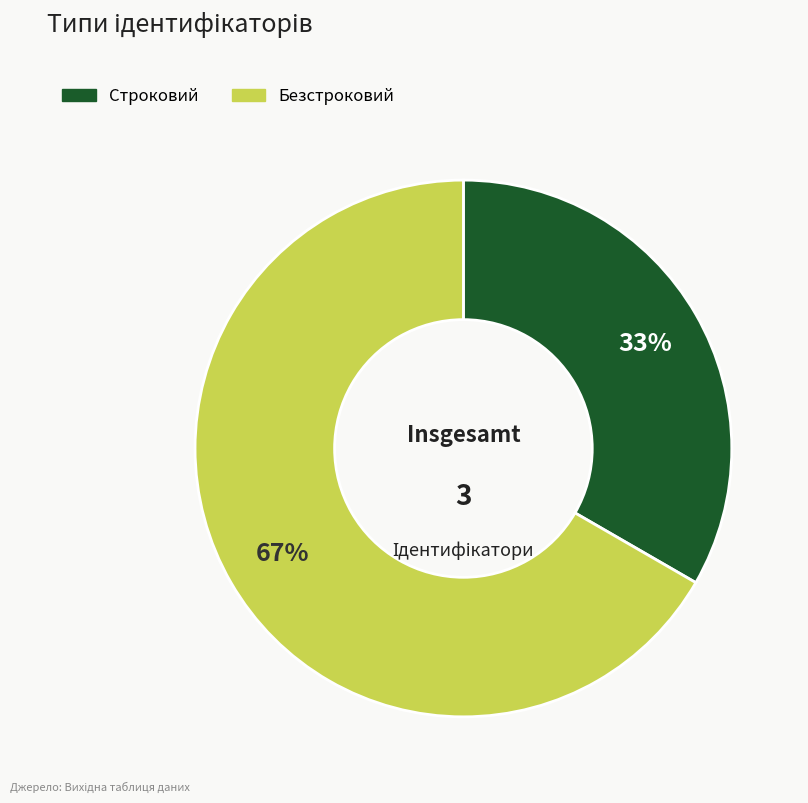

Which has a higher value, Строковий or Безстроковий?

Безстроковий